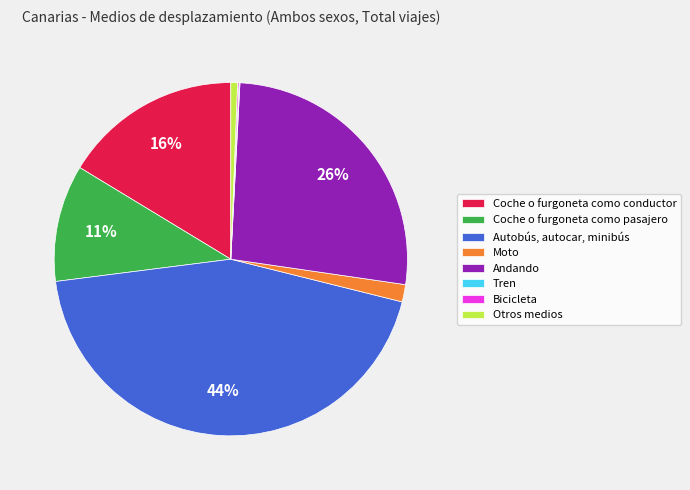

Between Coche o furgoneta como pasajero and Andando, which is larger?

Andando